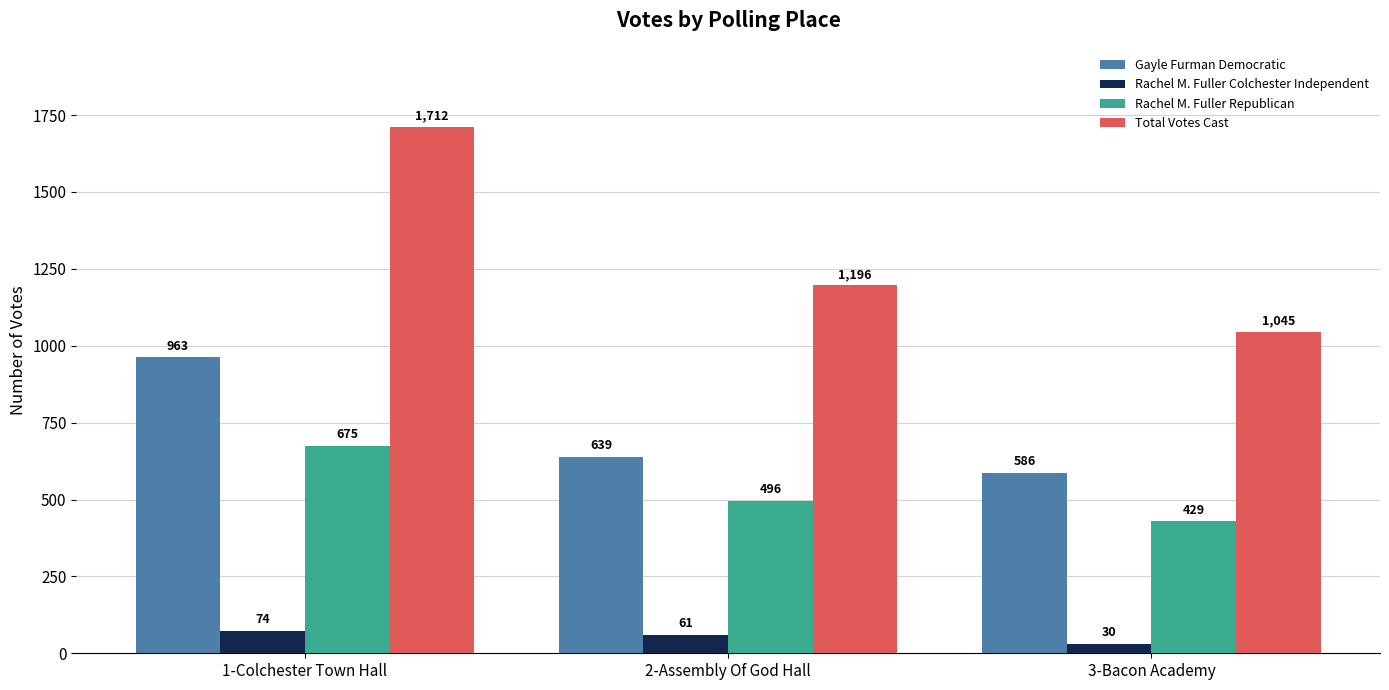

What is the label of the 2nd bar from the left?

2-Assembly Of God Hall